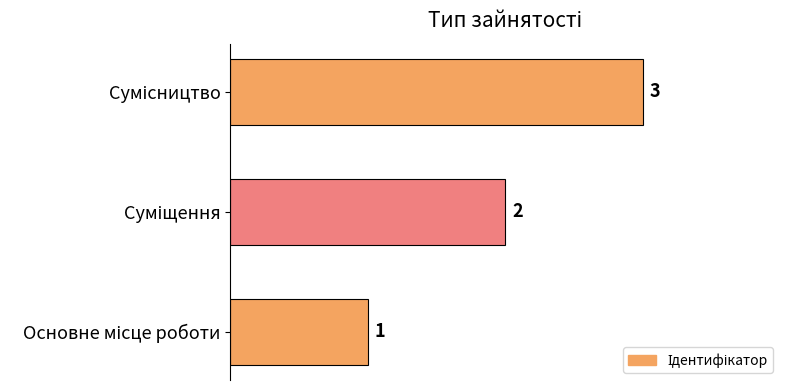

What is the sum of all values?

6